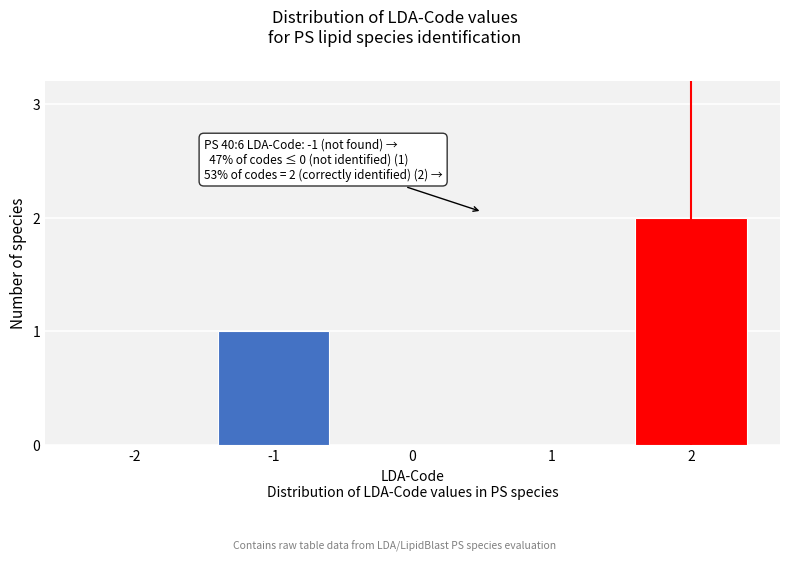

Reading right to left, transcribe all the data shown in this chart.

2=2	1=0	0=0	-1=1	-2=0